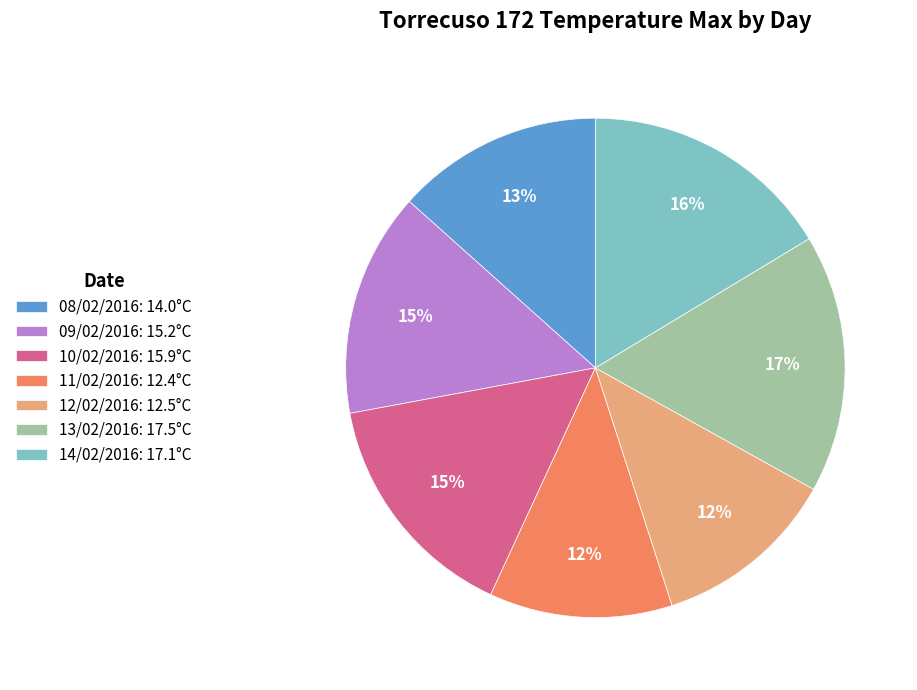

To the nearest percent, what is the difference between the 10/02/2016: 15.9°C and 08/02/2016: 14.0°C slice percentages?

2%